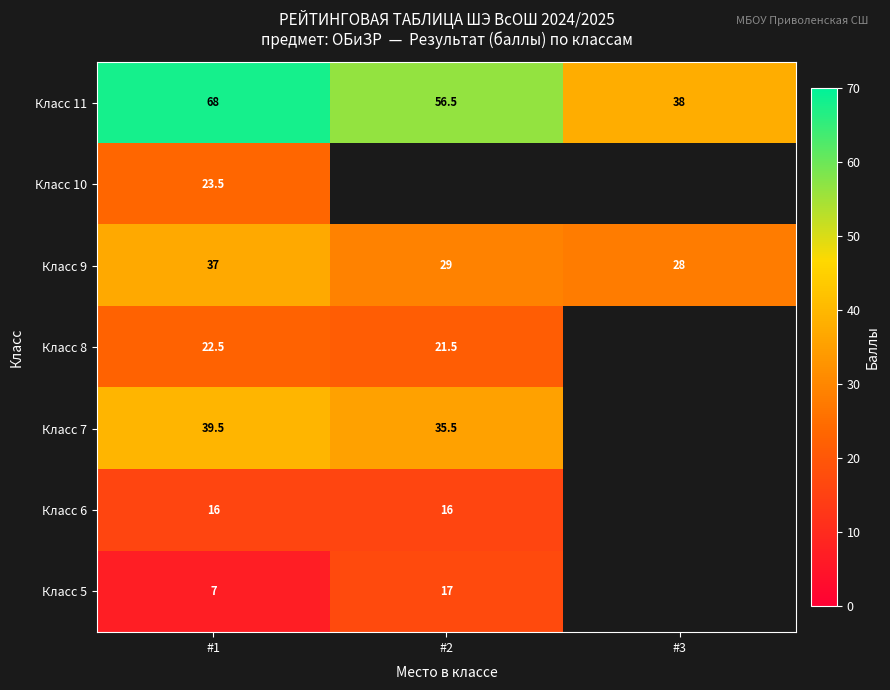

At which label is Класс 9 closest to 32?

#2